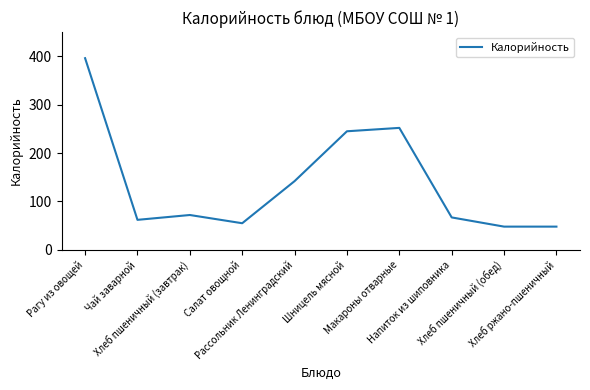

What is the change in value from Рагу из овощей to Рассольник Ленинградский?

-254